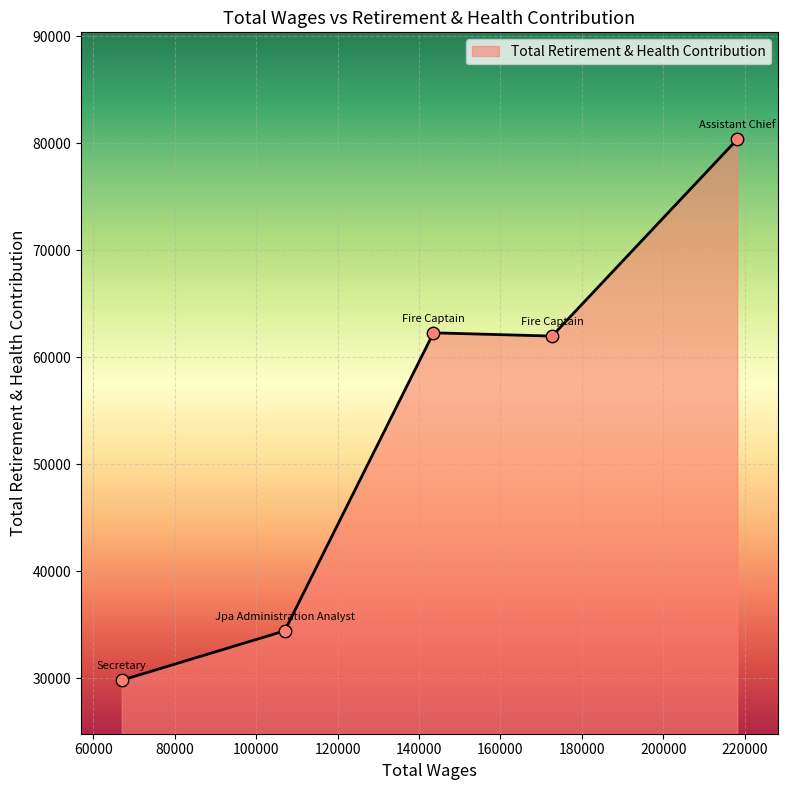

True or false: the data has more than 2 interior local peaks.

False